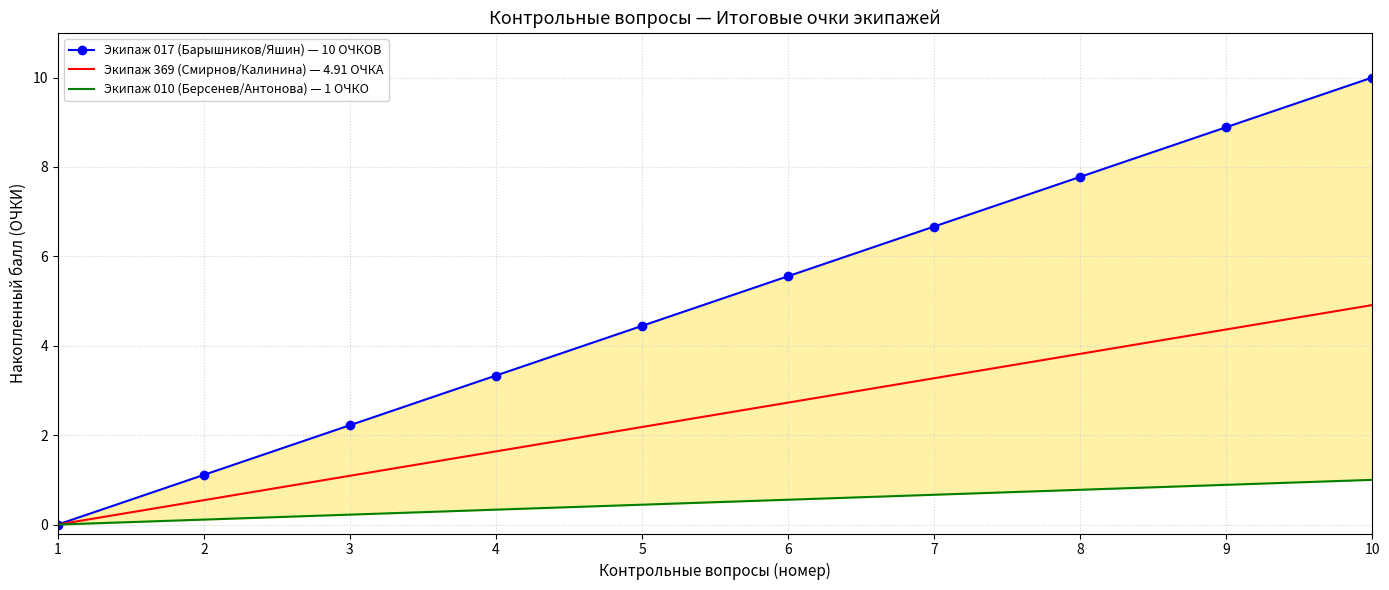

Between 6 and 10, which series saw the biggest shift?

Экипаж 017 (Барышников/Яшин) — 10 ОЧКОВ